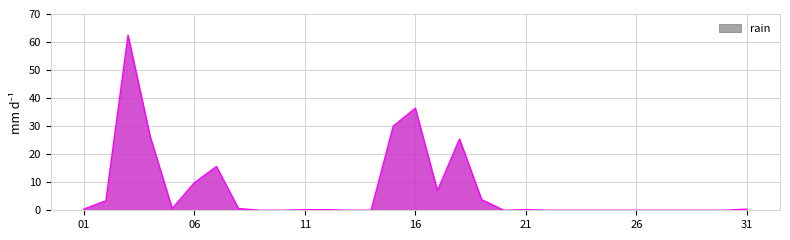

How many lines are shown in the chart?

1